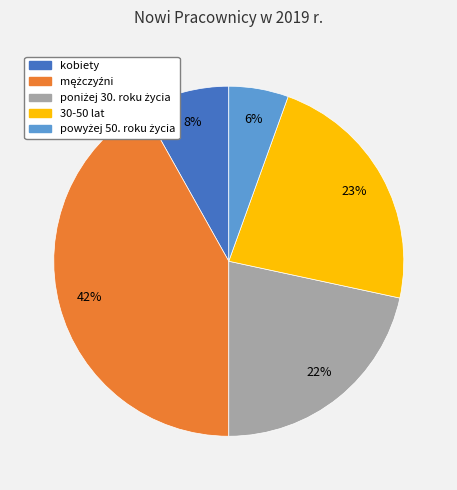

The 30-50 lat slice represents 36% of the pie. True or false?

False